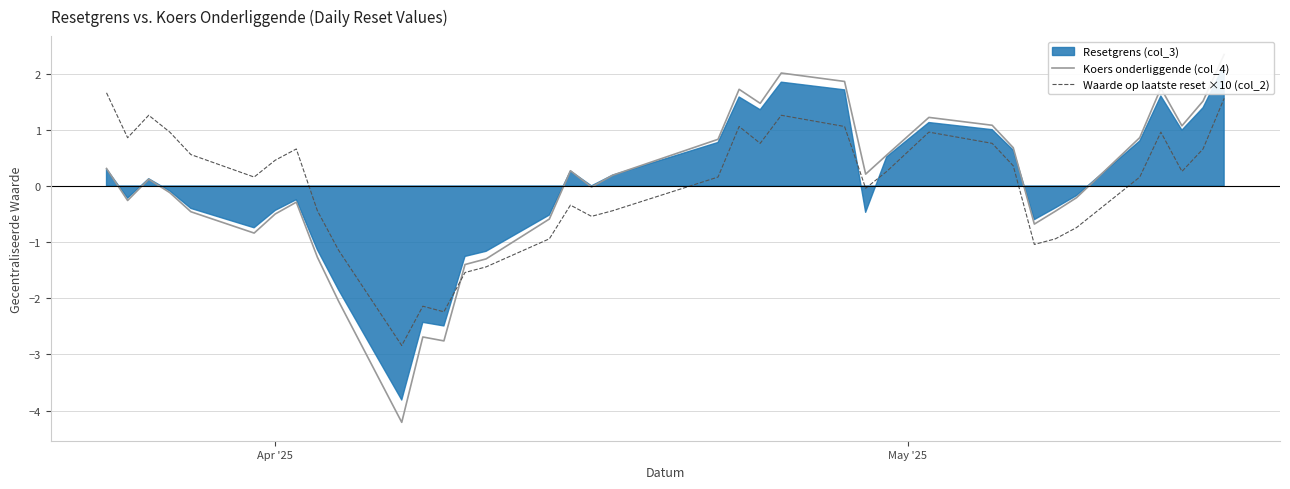

What is the maximum value for Waarde op laatste reset ×10 (col_2)?

1.7